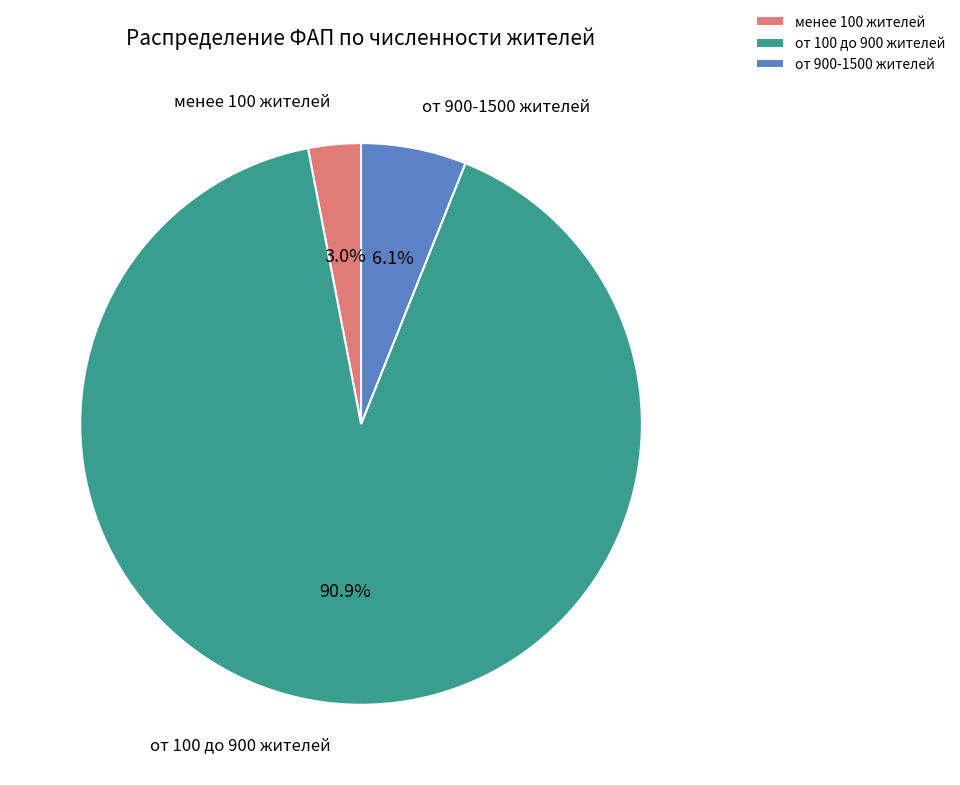

Which category has the smallest portion of the pie?

менее 100 жителей